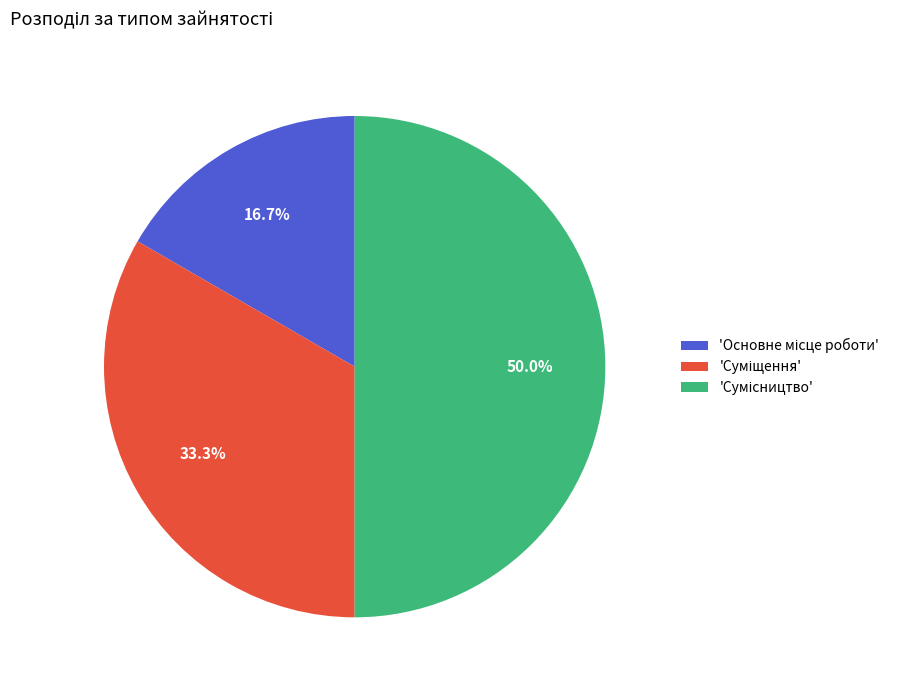

Is there a majority slice in this chart?

No